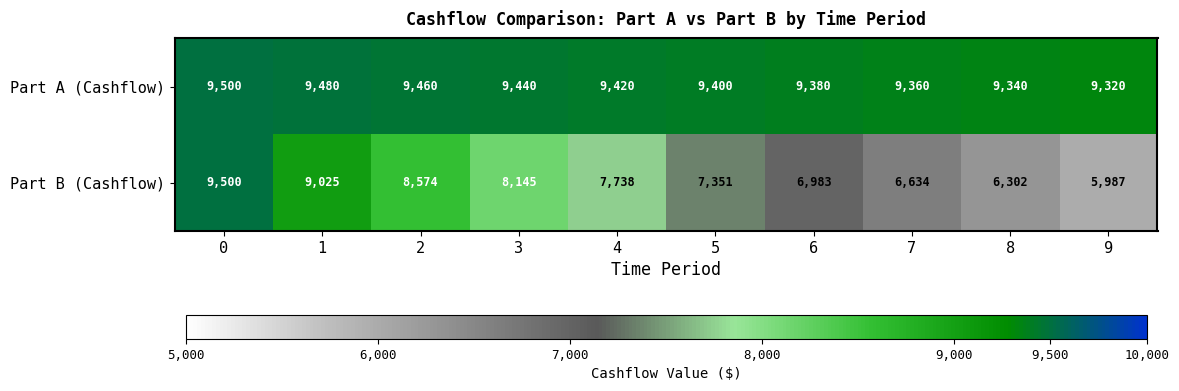

Reading right to left, what are all the values shown in this chart?

Part A (Cashflow): 9320	9340	9360	9380	9400	9420	9440	9460	9480	9500
Part B (Cashflow): 5987	6302	6634	6983	7351	7738	8145	8574	9025	9500